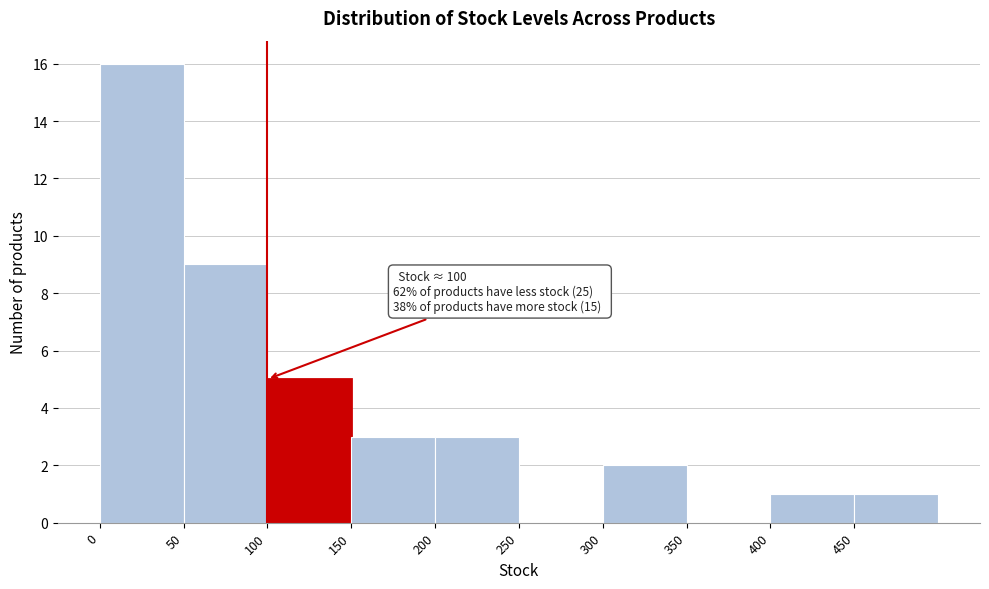

Over which range of the x-axis is the bar tallest?

0 to 50